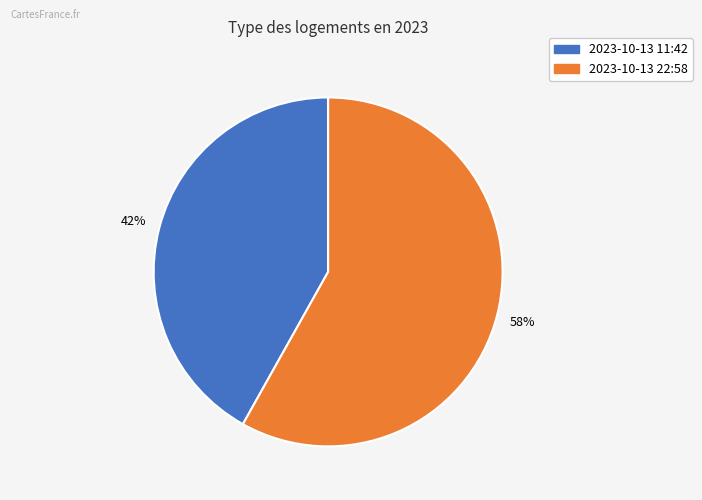

Is there any slice that represents more than half of the pie?

Yes